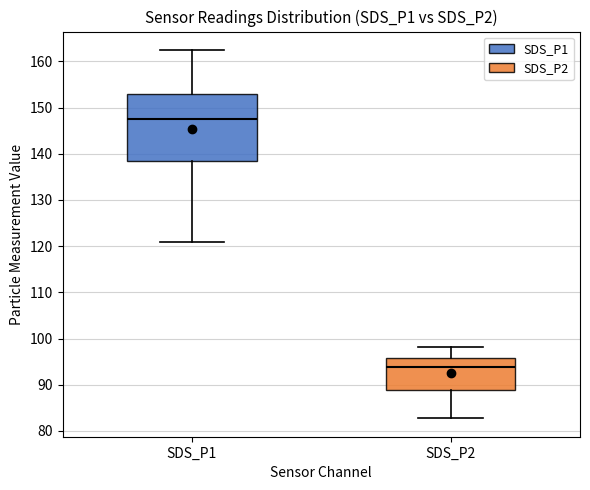

Reading left to right, read every box against the y-axis: the position of its median line, the range the box covers, and the ends of its whiskers. The values are not printed on the chart, so give them approximately, as read against the axis.

SDS_P1: median 147, box 138 to 153, whiskers 121 to 162
SDS_P2: median 94, box 89 to 96, whiskers 83 to 98